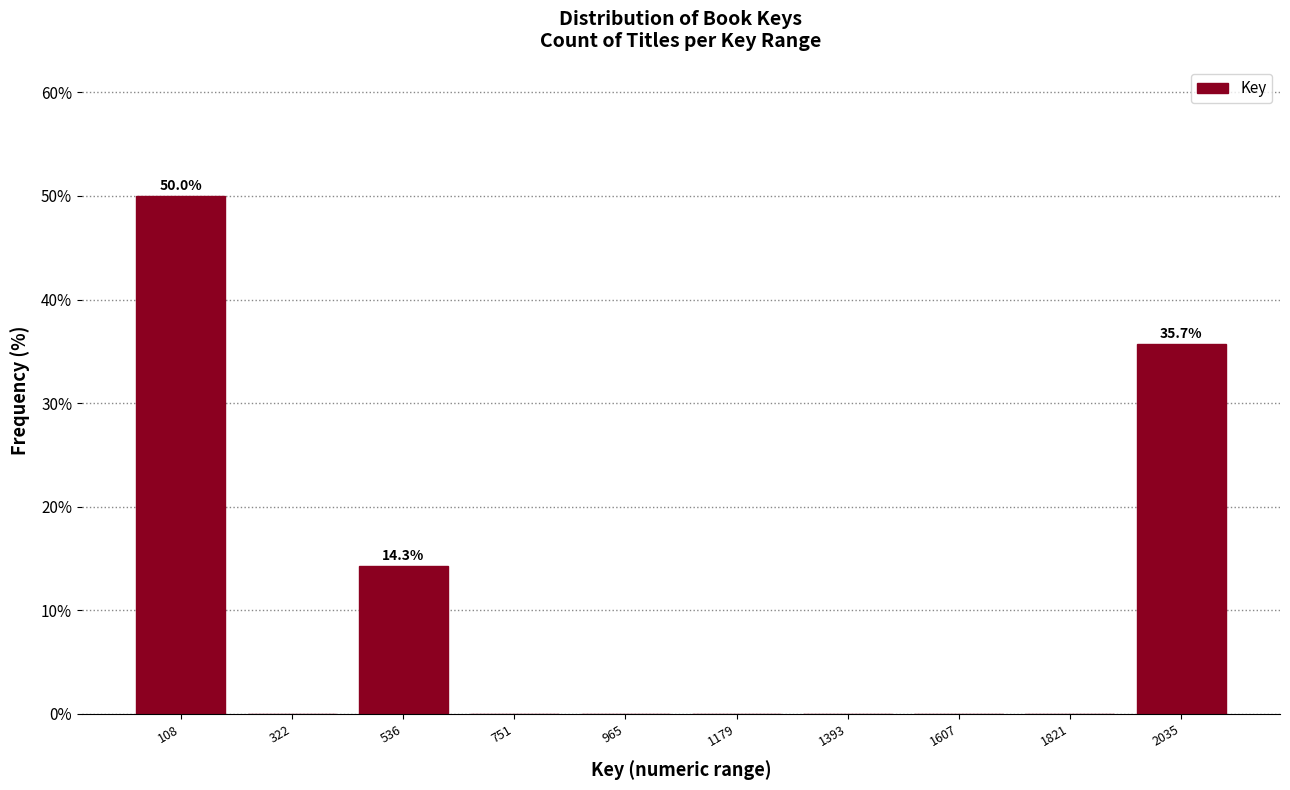

Reading right to left, extract all data points from this chart.

2035=35.7	1821=0.0	1607=0.0	1393=0.0	1179=0.0	965=0.0	751=0.0	536=14.3	322=0.0	108=50.0